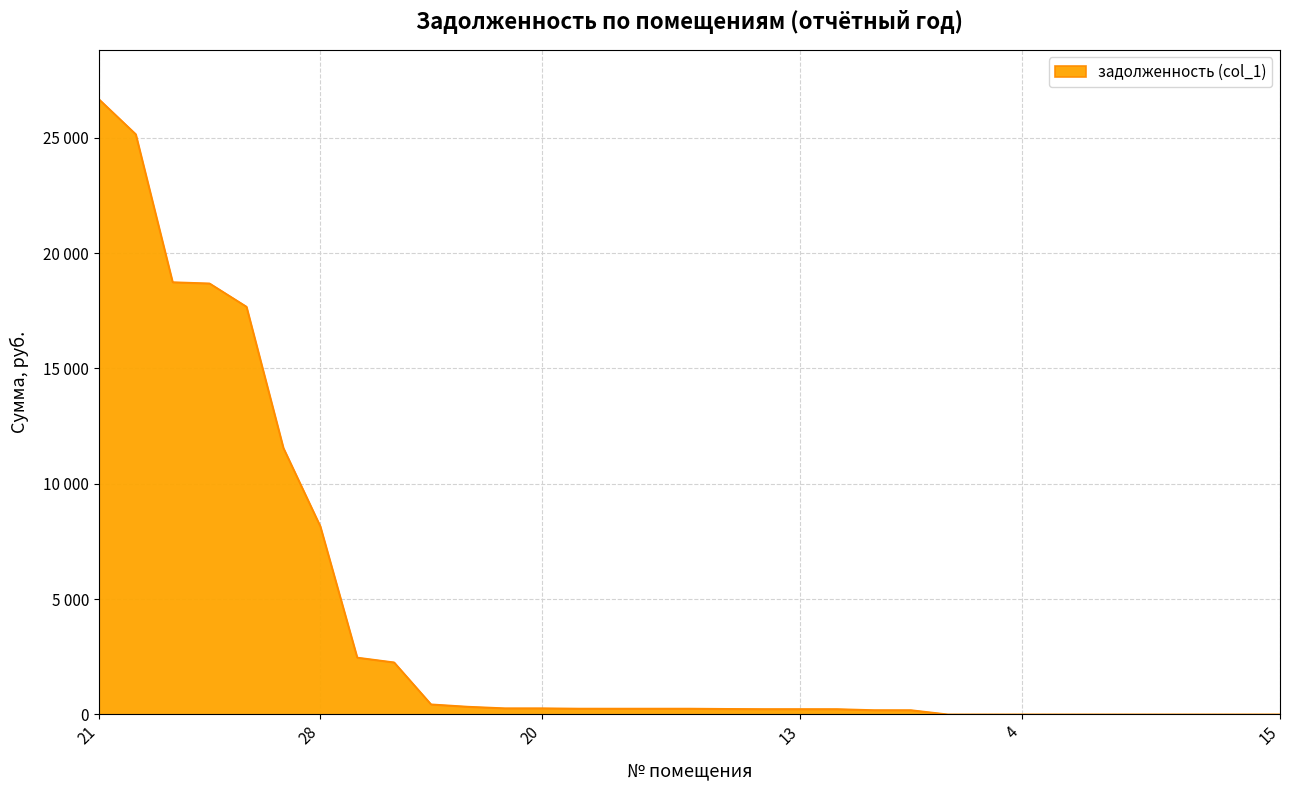

List the labels in order of value, smallest first.

4, 6, 7, 15, 17, 18, 19, 25, 26, 29, 32, 31, 8, 13, 10, 23, 2, 27, 33, 11, 20, 24, 30, 14, 1, 22, 28, 9, 3, 5, 16, 12, 21